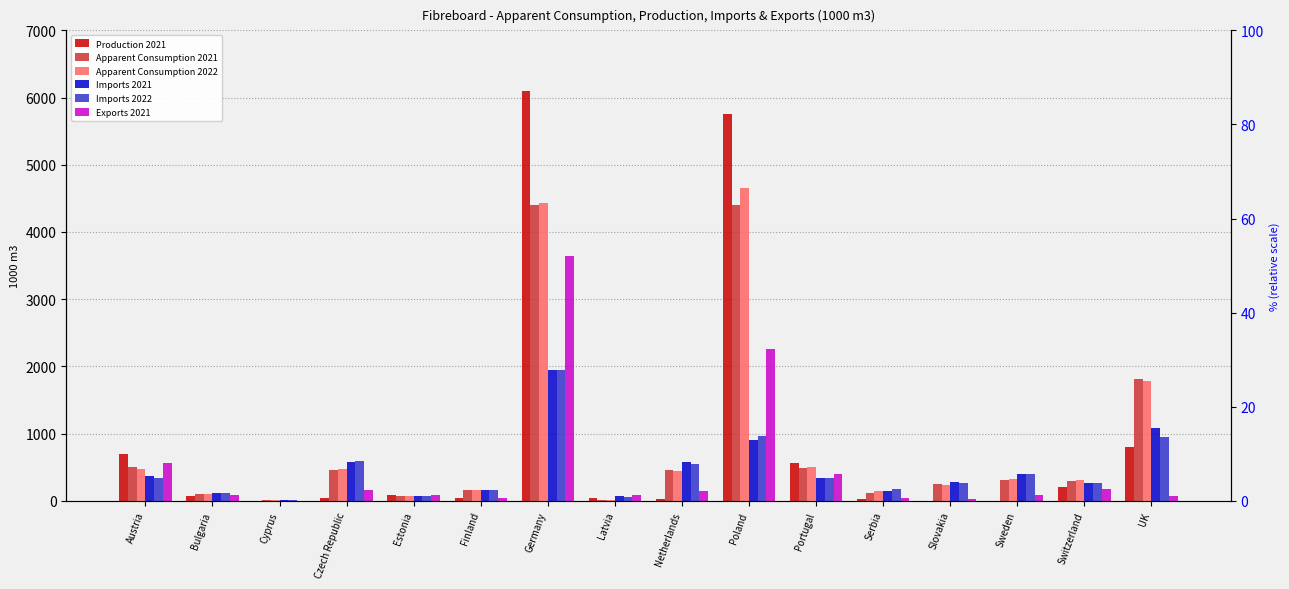

What are all the series names shown in the legend?

Production 2021, Apparent Consumption 2021, Apparent Consumption 2022, Imports 2021, Imports 2022, Exports 2021